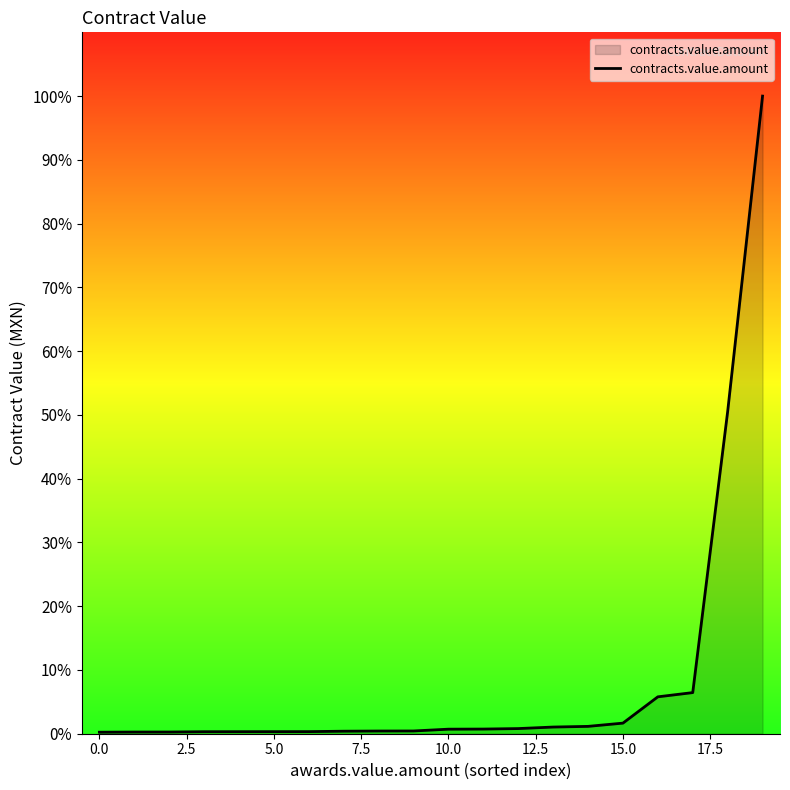

Is this an area chart (filled region under the line)?

Yes